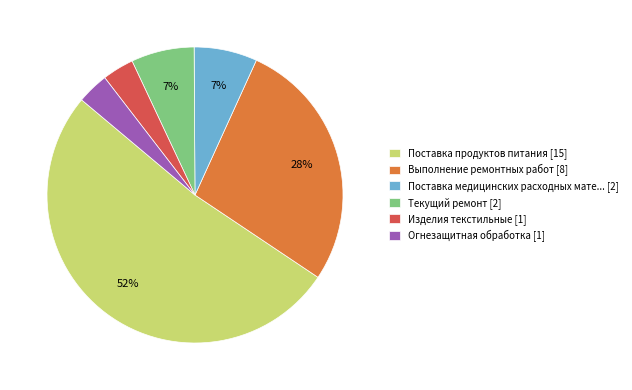

Count the number of slices in the pie.

6